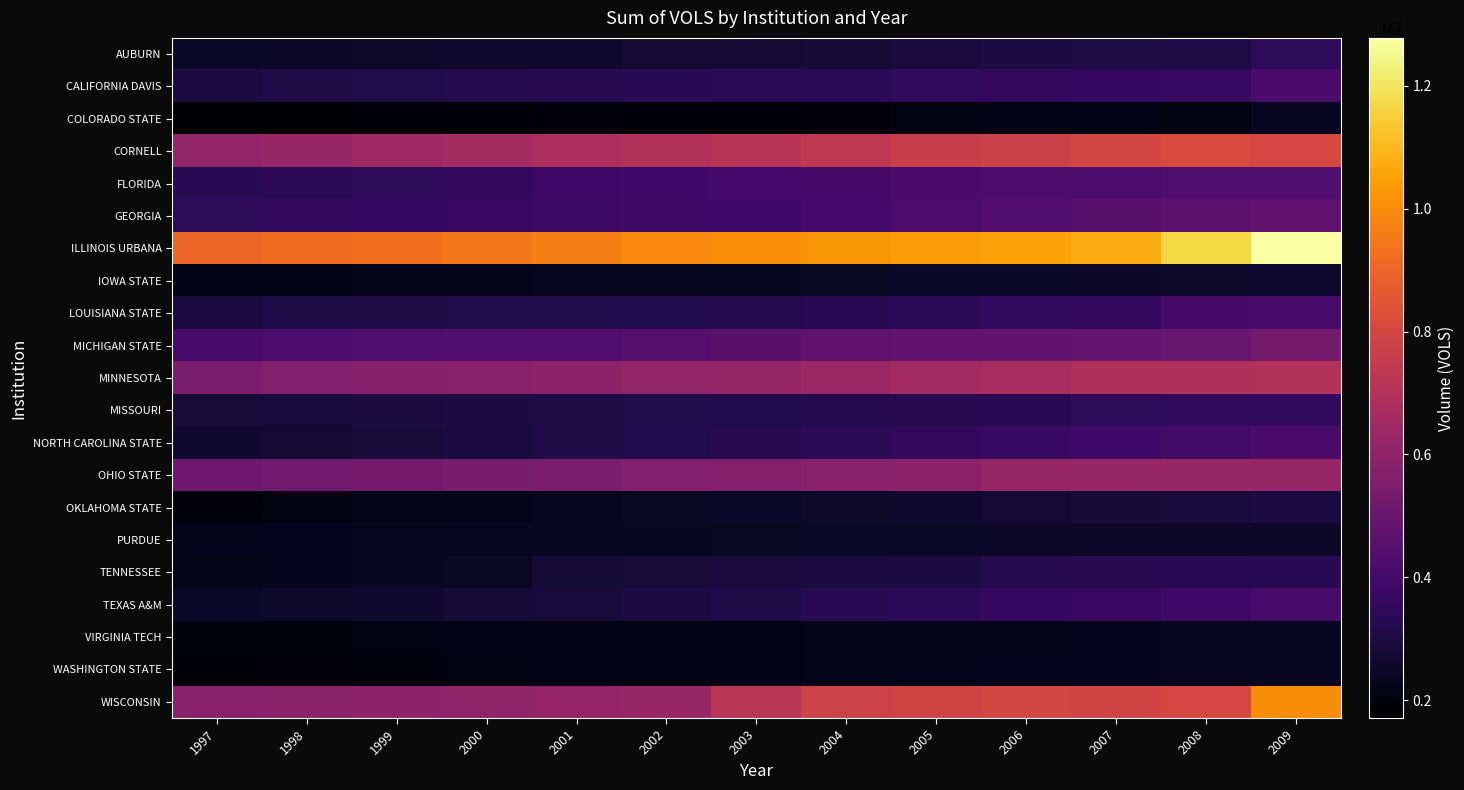

At which category is the sum across all series the highest?

2009